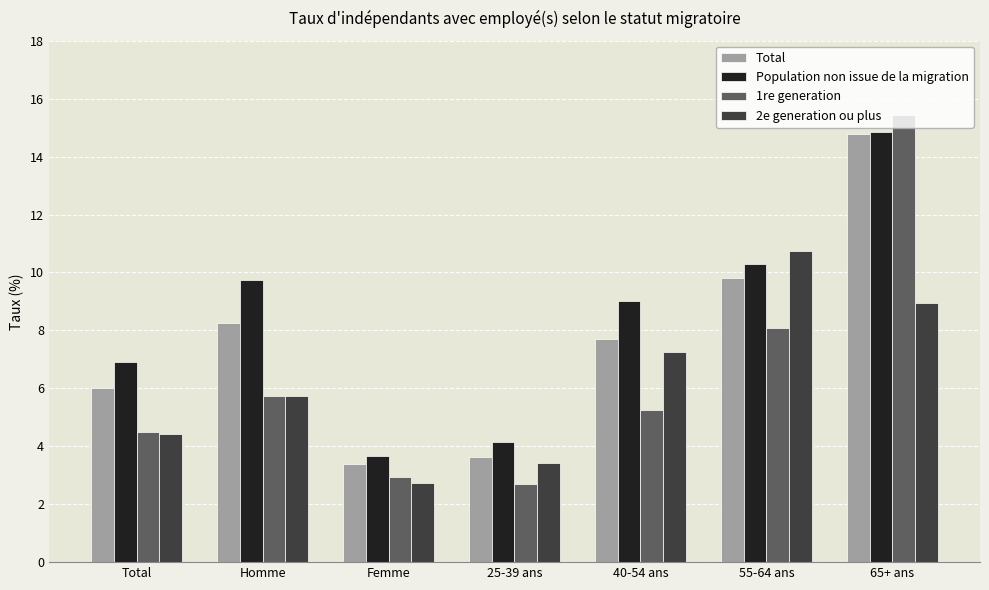

At which label does Population non issue de la migration first exceed 9?

Homme